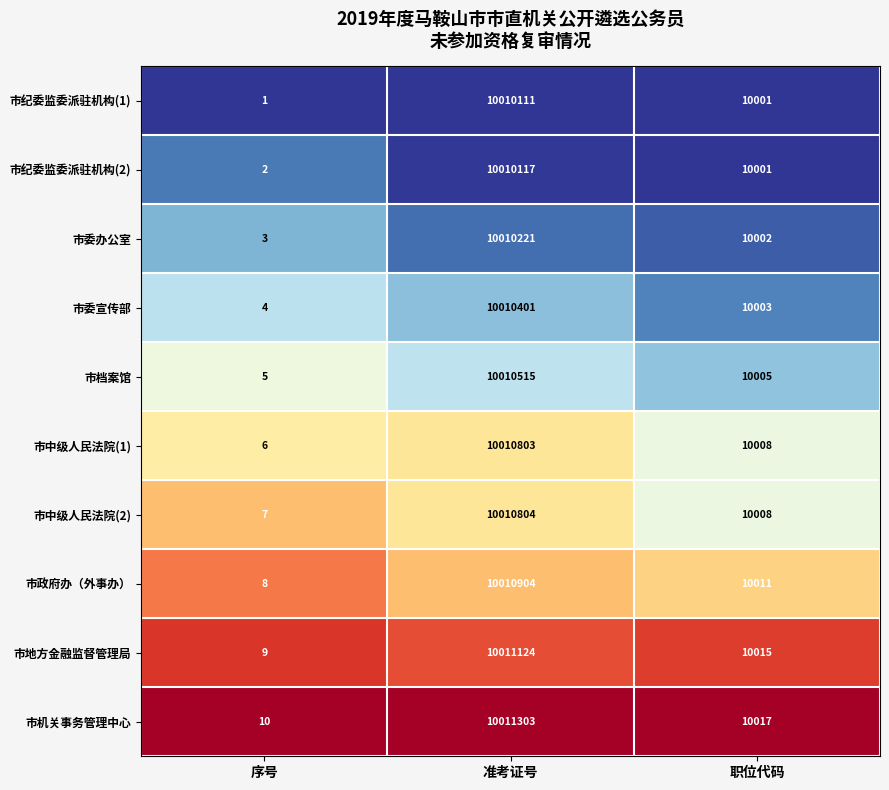

How many data points does each series have?

3